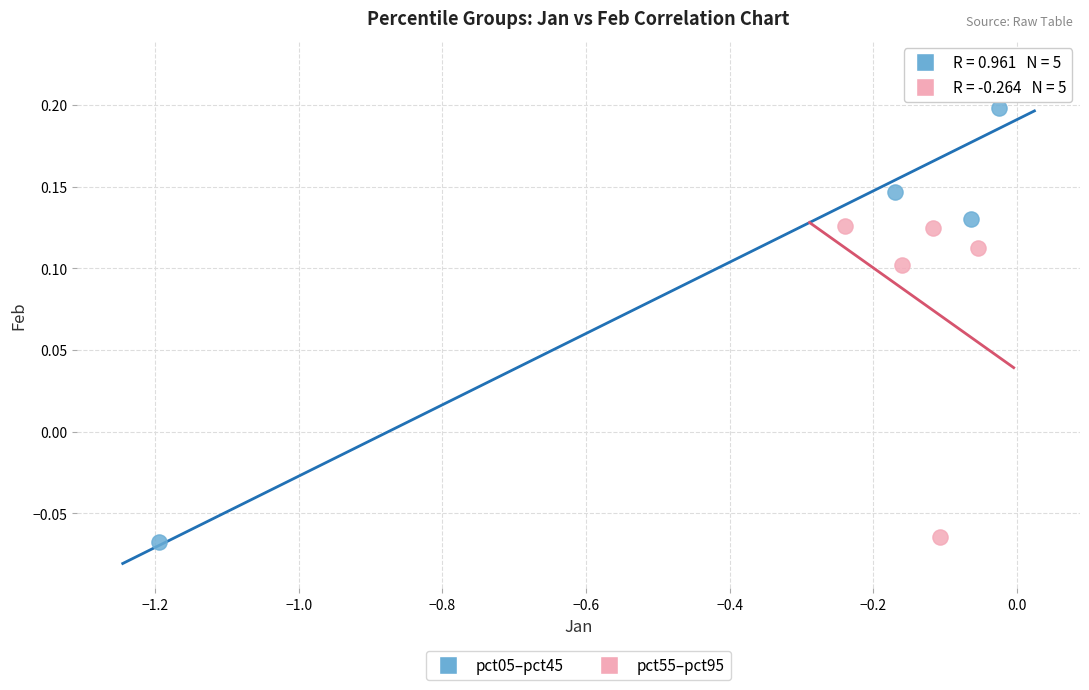

Which series has the widest spread of Y values?

pct05–pct45